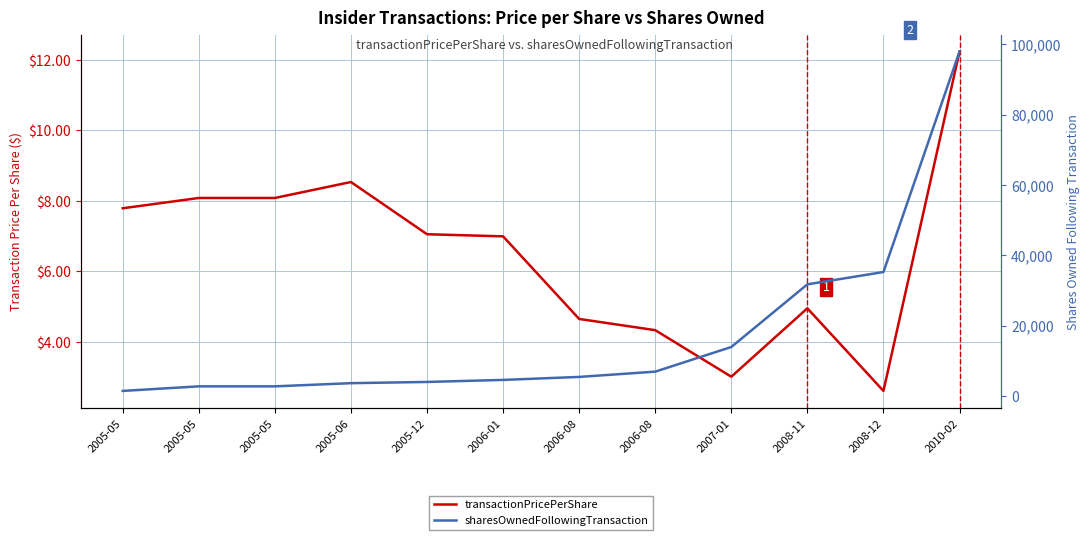

True or false: transactionPricePerShare has a value of 1.9 at 2007-01.

False